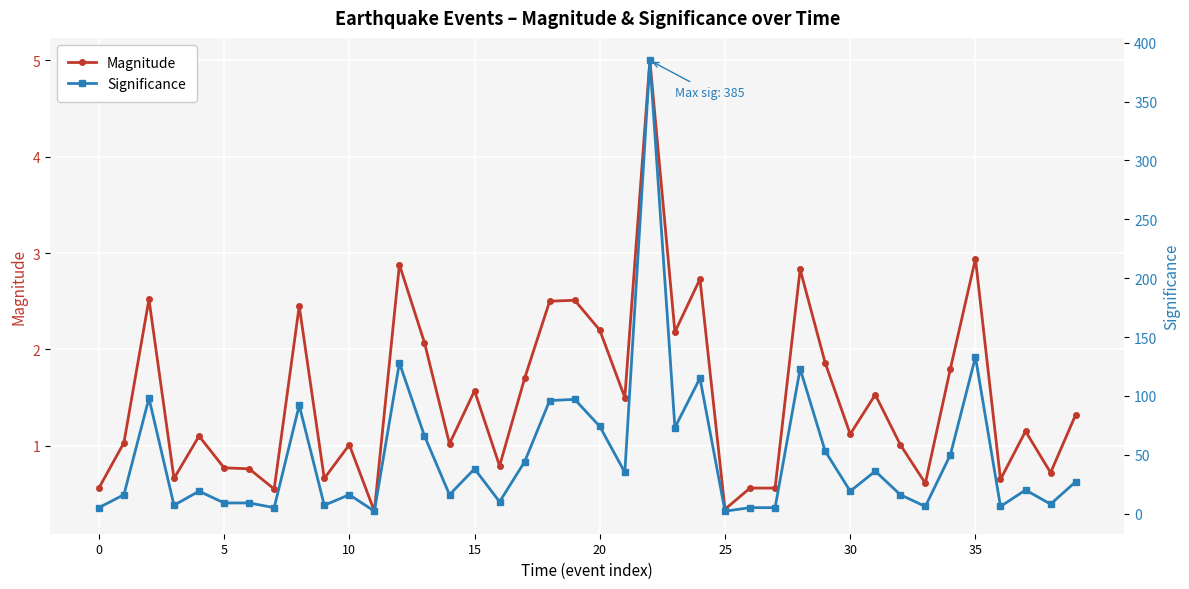

What is the difference between the second highest and second lowest values in the Magnitude series?

2.6